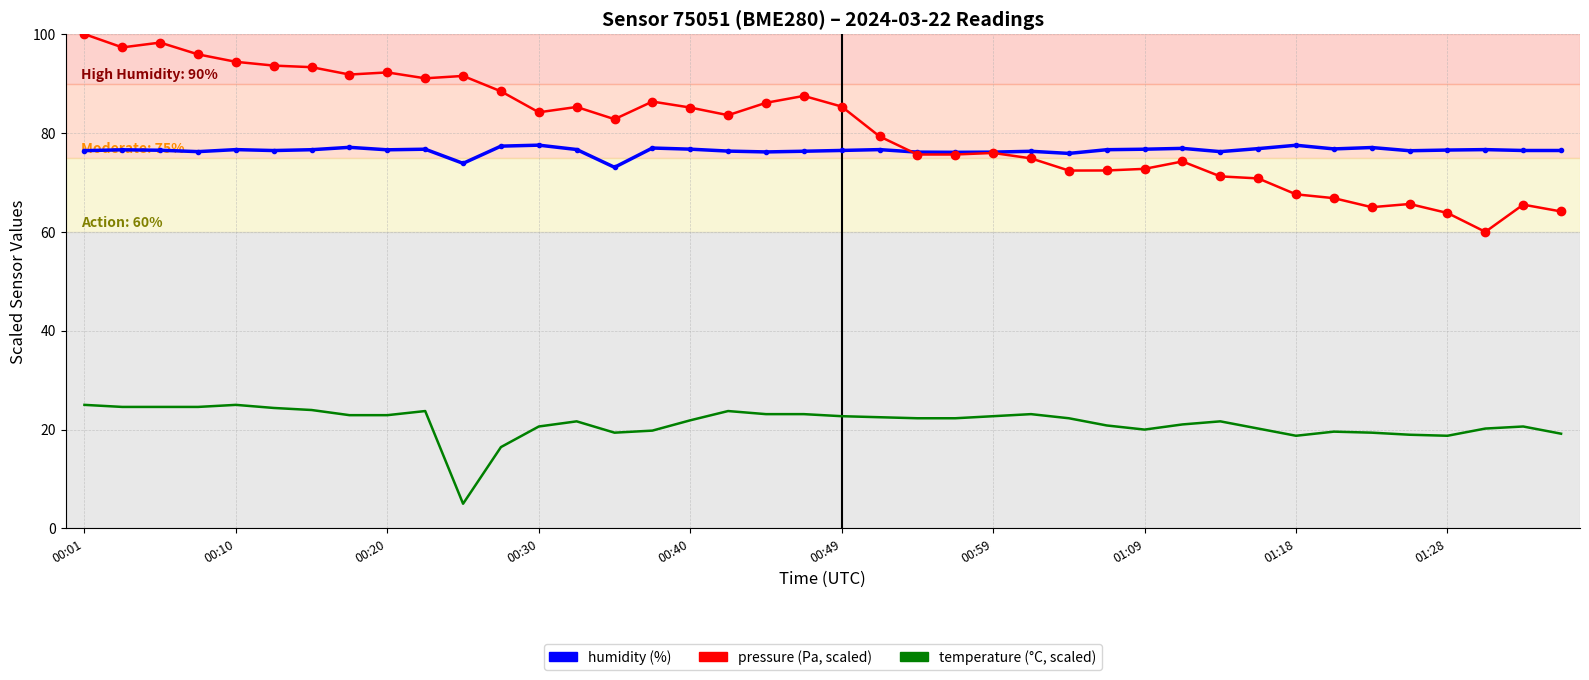

What is the maximum value shown in the chart?

100.0